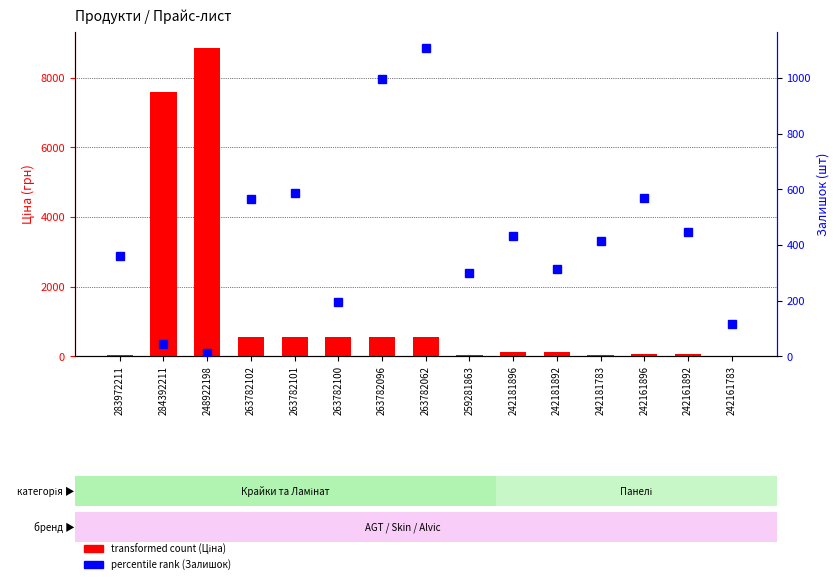

What is the difference between the second highest and minimum values in the percentile rank (Залишок) series?

984.0